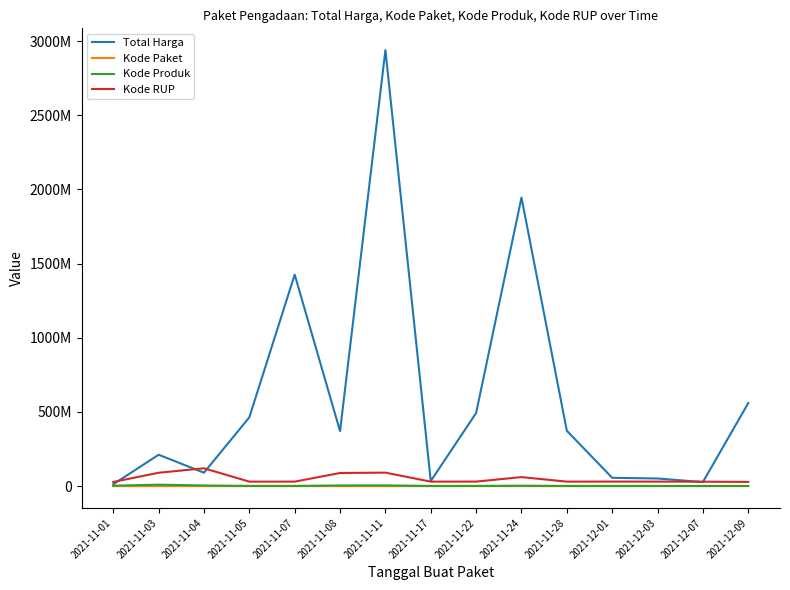

Does the chart have visible grid lines?

No